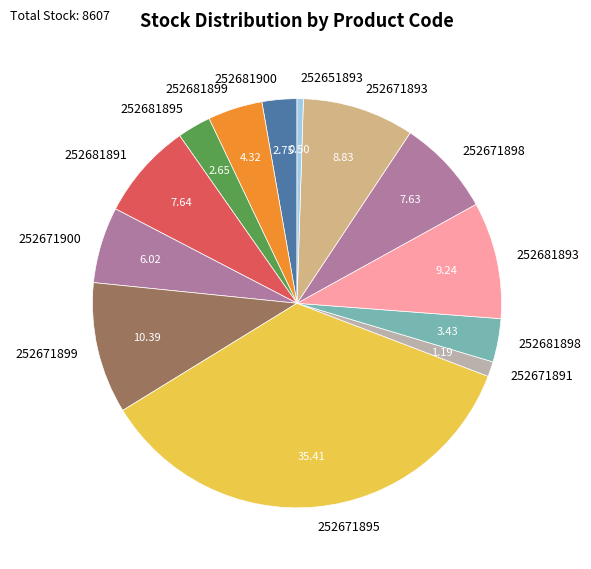

How many slices are in this pie chart?

13